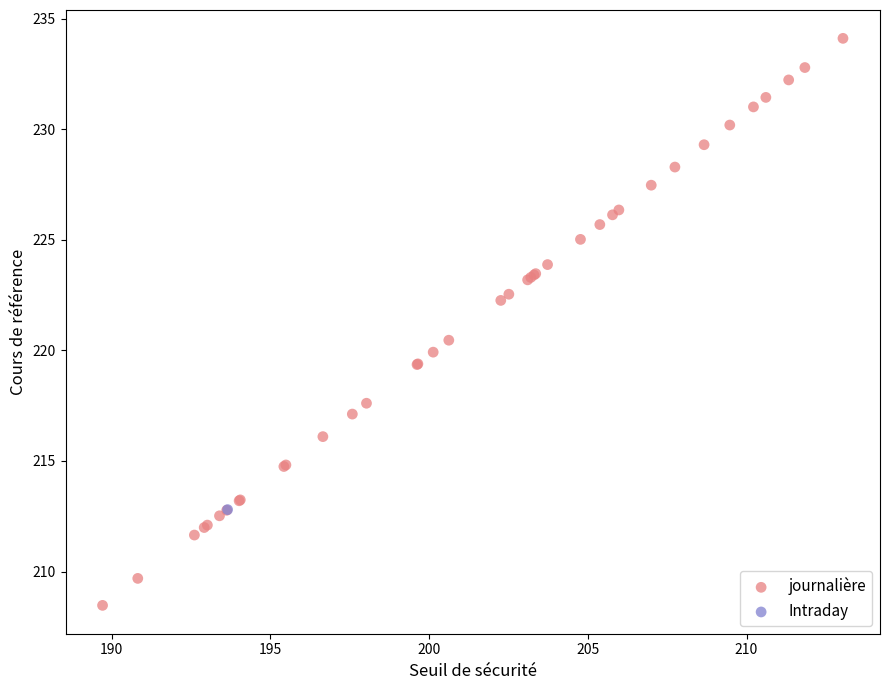

What are all the series names shown in the legend?

journalière, Intraday